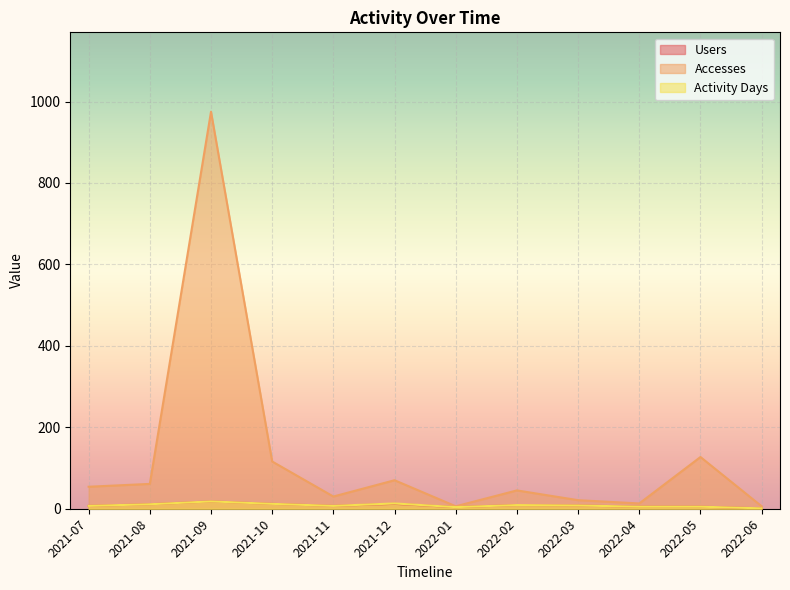

What is the minimum value for Accesses?

6